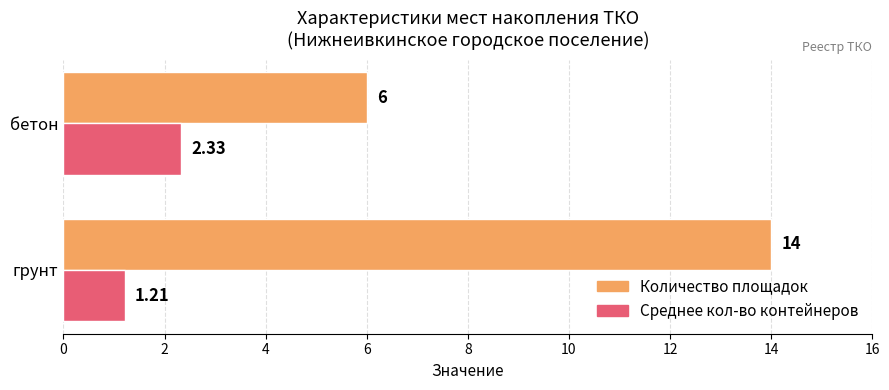

How many data points does each series have?

2